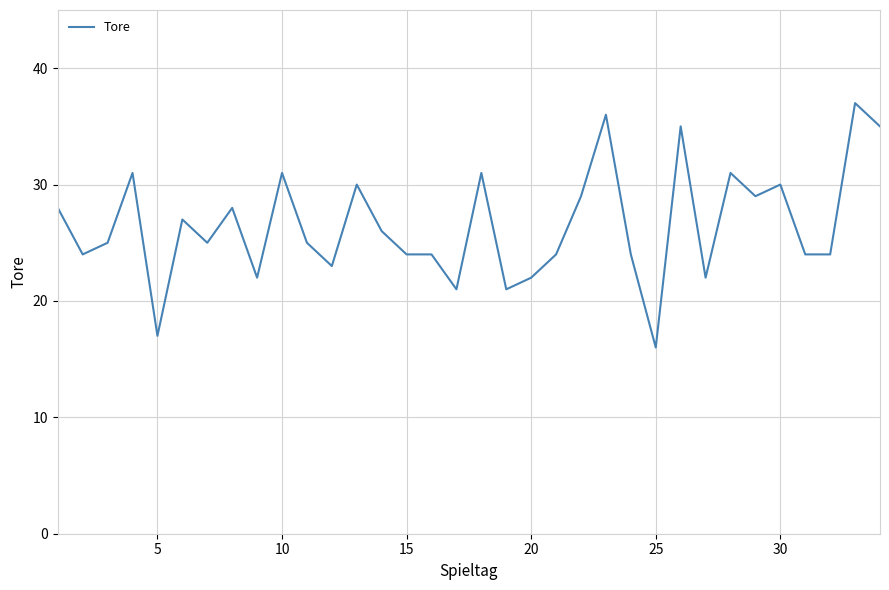

What is the smallest value displayed?

16